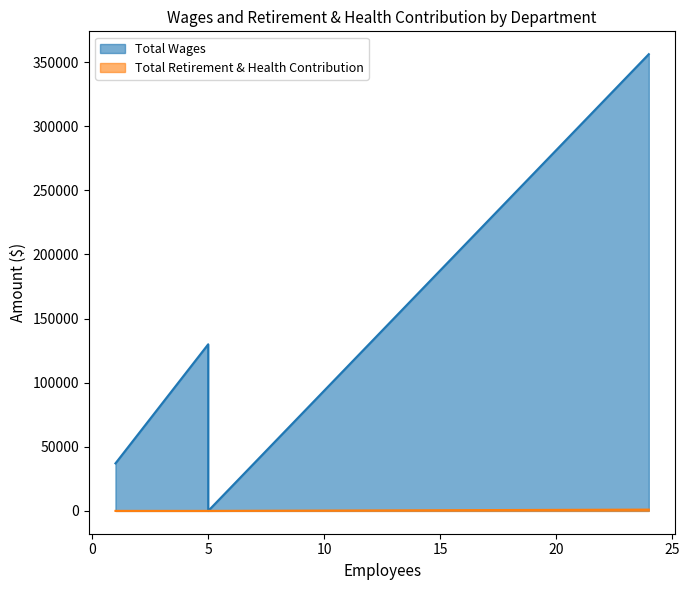

List the series in order of their overall mean, lowest first.

Total Retirement & Health Contribution, Total Wages